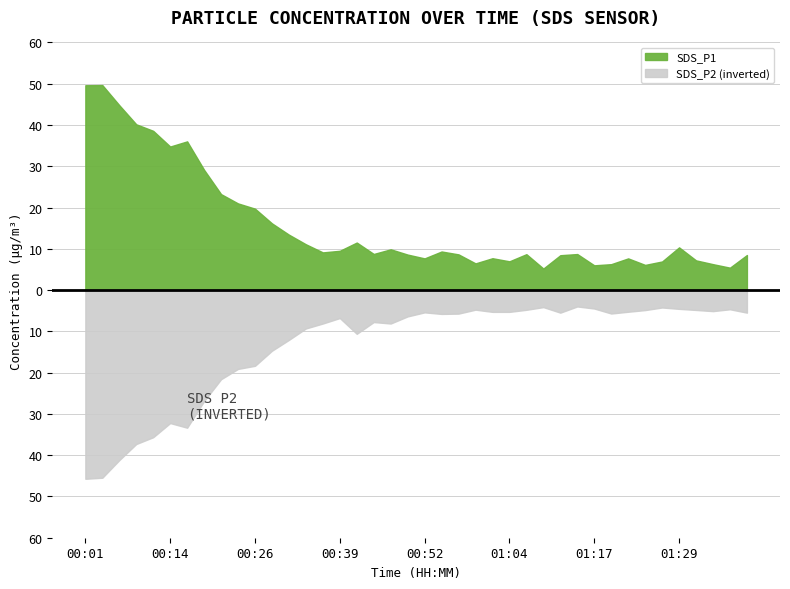

In SDS_P1, how many points are higher than both neighbors (excluding endpoints)?

10